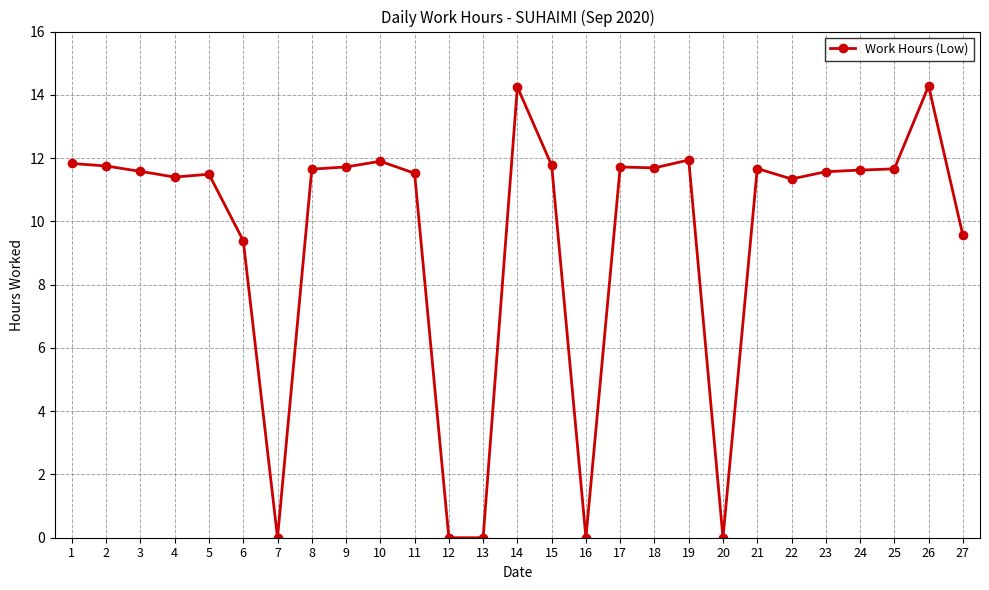

At which label does the data first exceed 11?

1